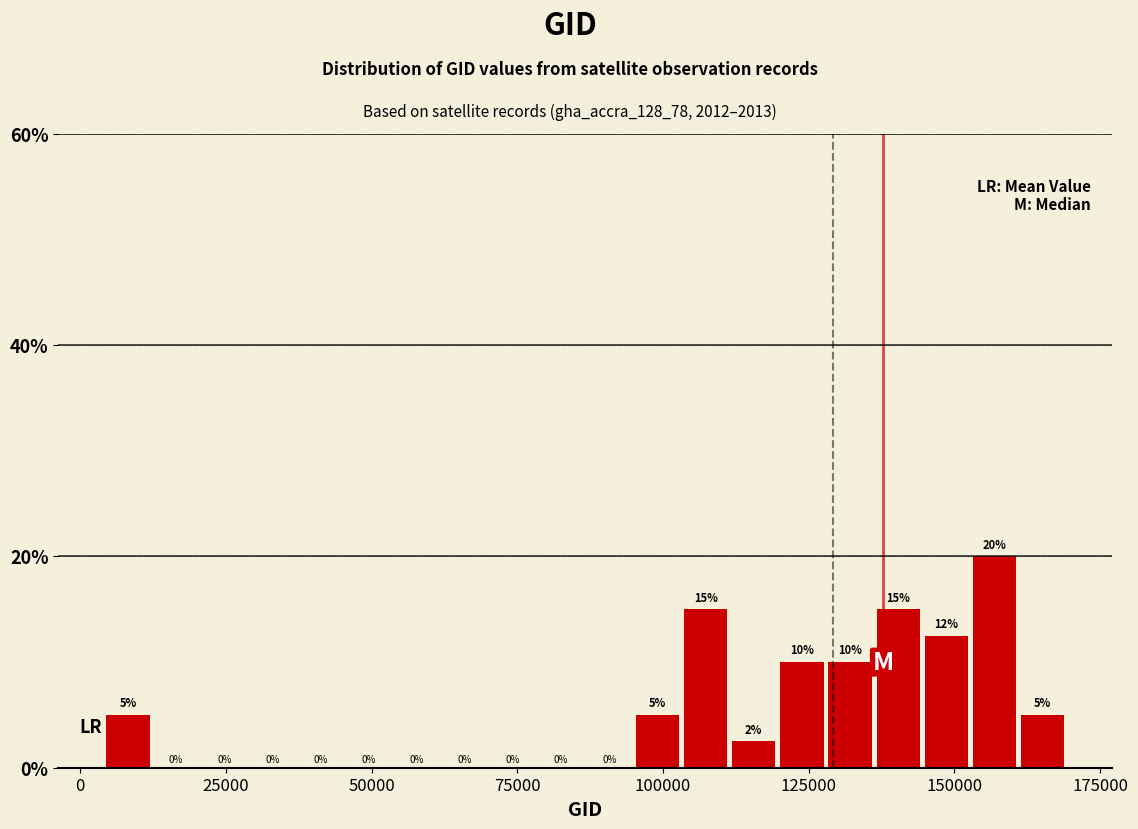

Read against the x-axis, roughly where is the centre of the tallest bar?

155000